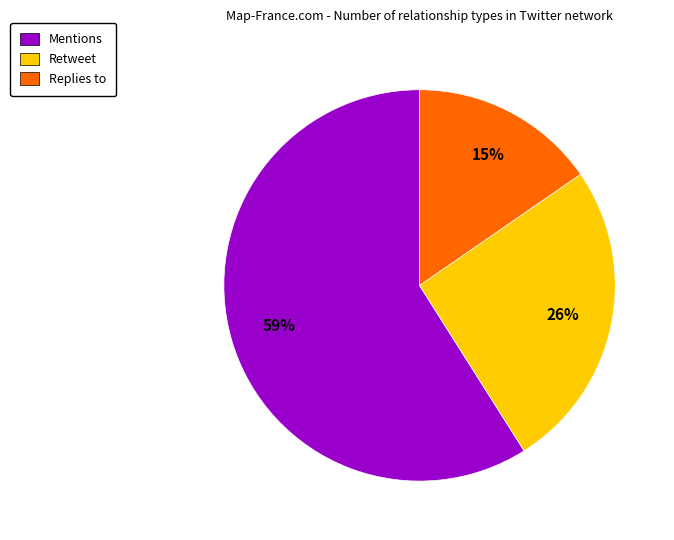

Rank the categories by value from highest to lowest.

Mentions, Retweet, Replies to